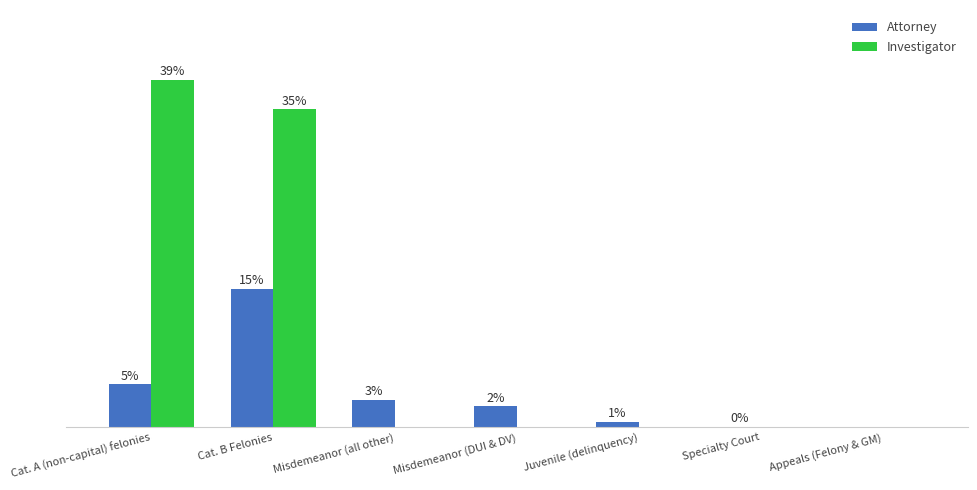

At which category is the sum across all series the highest?

Cat. B Felonies